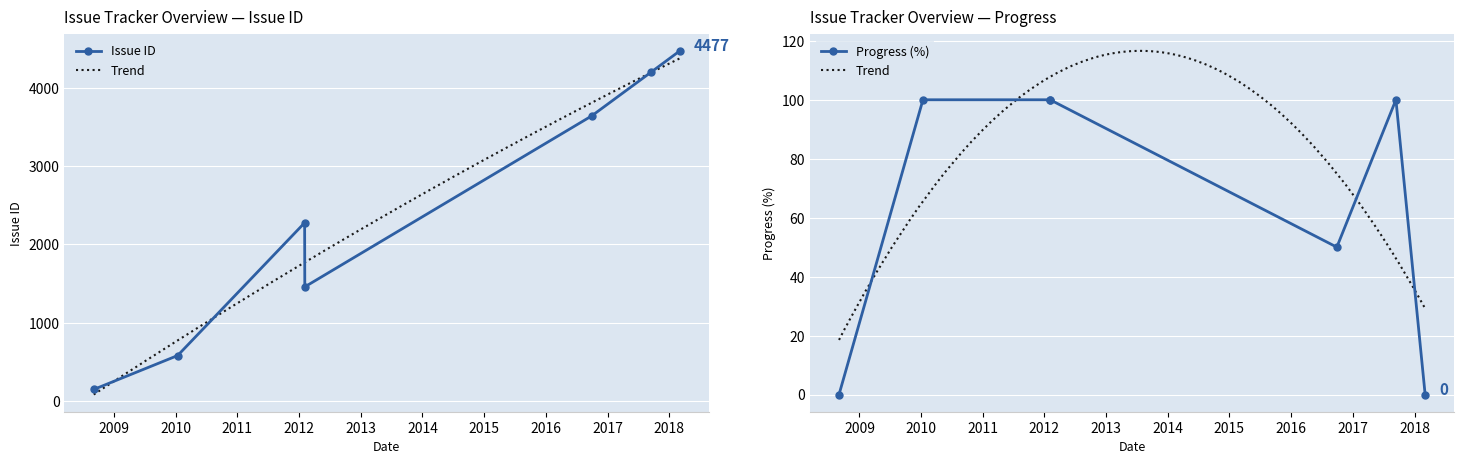

True or false: Issue ID and Progress intersect in this chart.

False